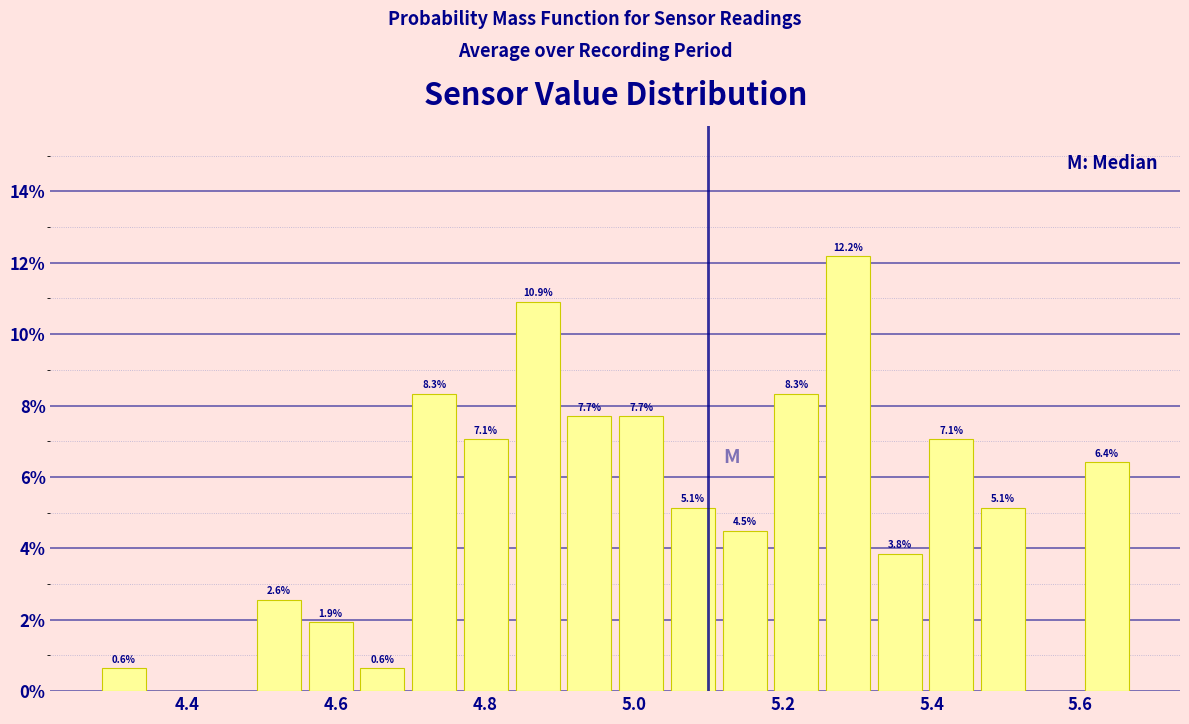

Around what value on the x-axis is the tallest bar? Give the approximate position of its centre, as read against the axis.

5.28